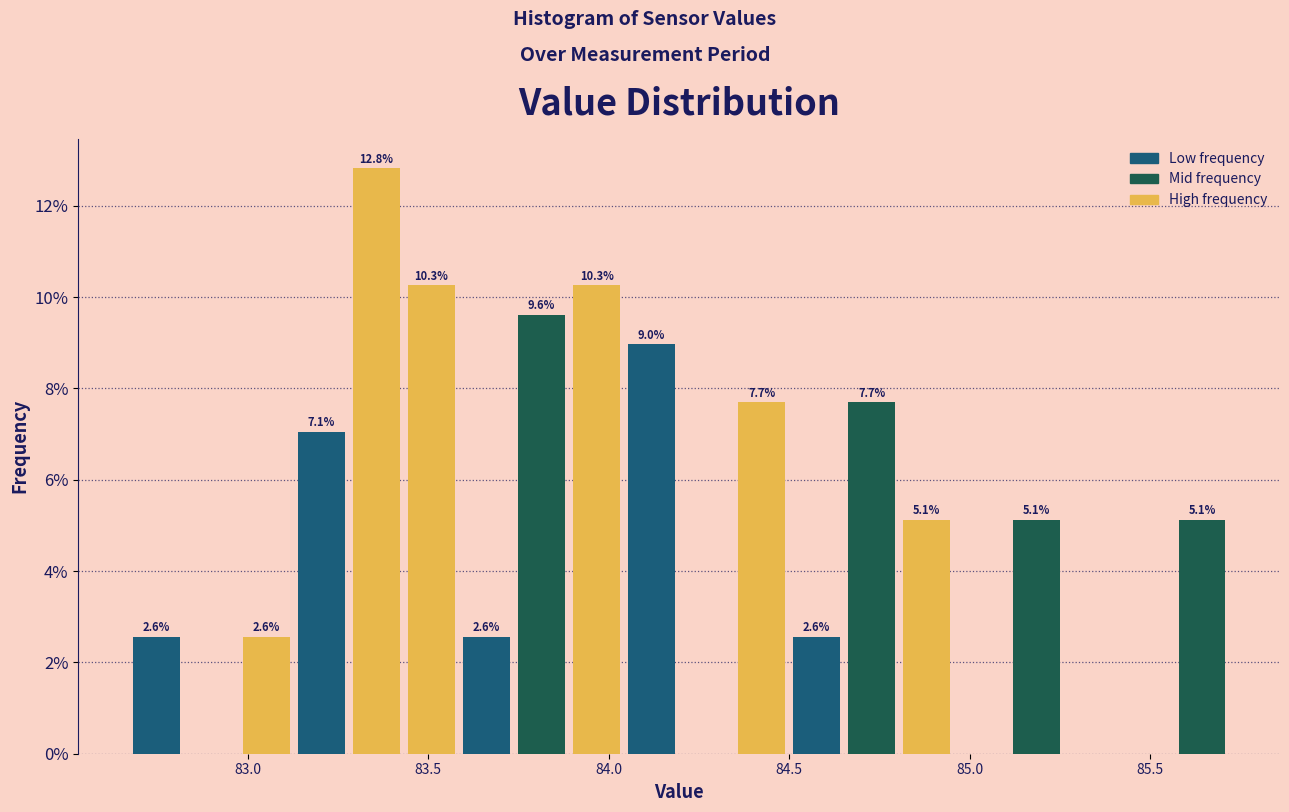

Around what value on the x-axis is the tallest bar? Give the approximate position of its centre, as read against the axis.

83.35